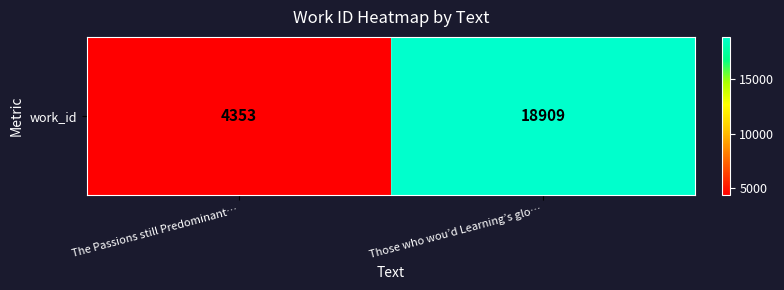

What is the smallest value displayed?

4353